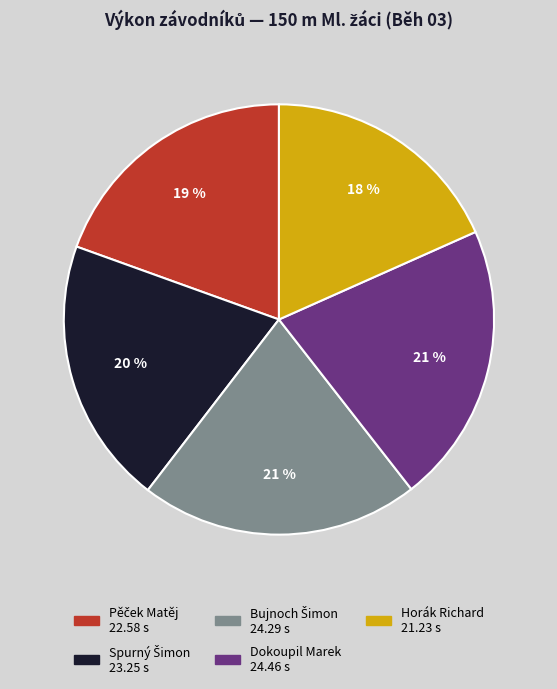

The Horák Richard slice represents 18% of the pie. True or false?

True